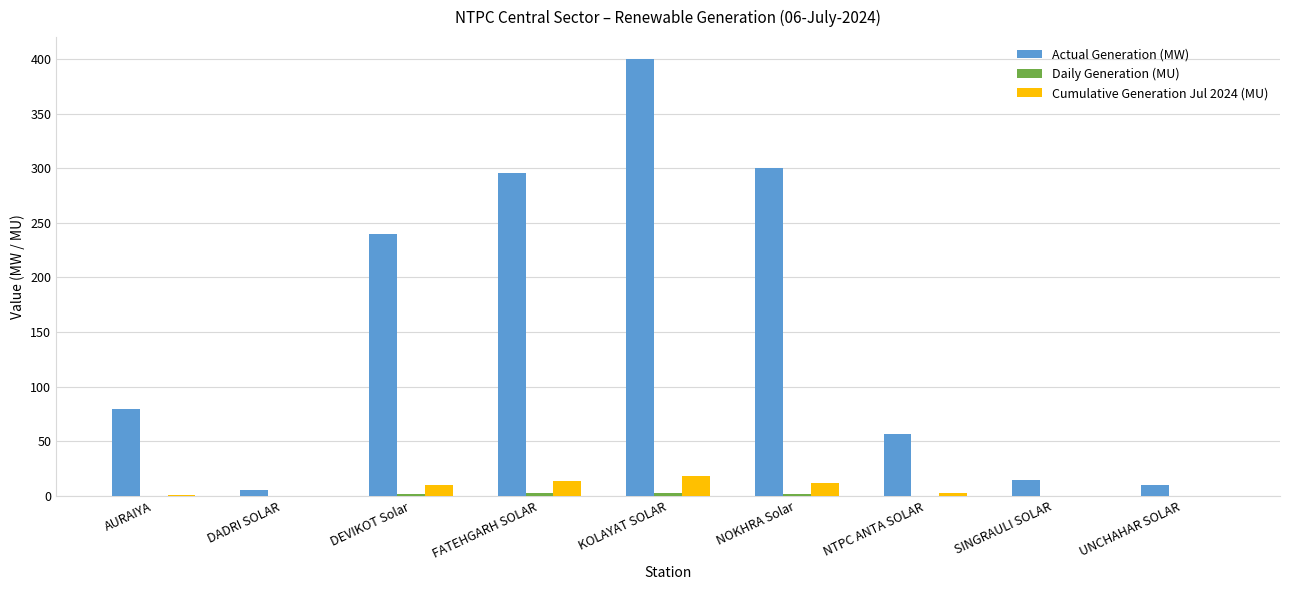

Which series has the widest spread of values?

Actual Generation (MW)